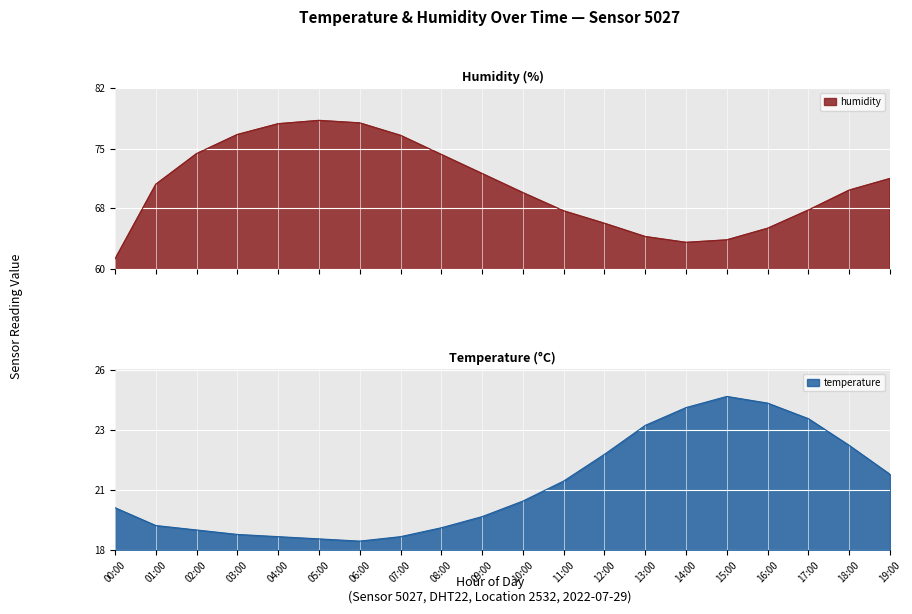

What is the label of the 16th point from the right?

04:00